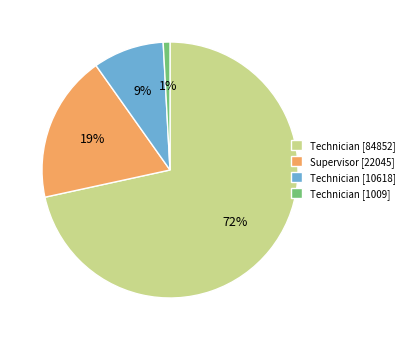

Rank the categories by value from lowest to highest.

Technician [1009], Technician [10618], Supervisor [22045], Technician [84852]